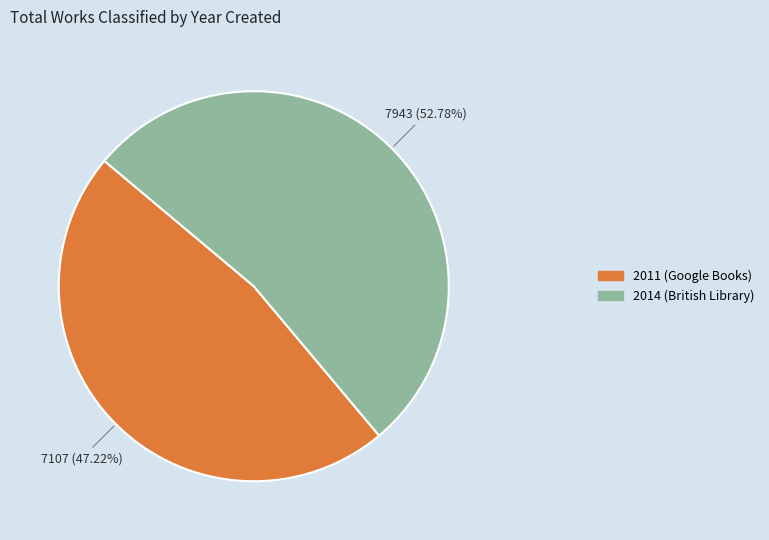

The 2014 slice represents 53% of the pie. True or false?

True